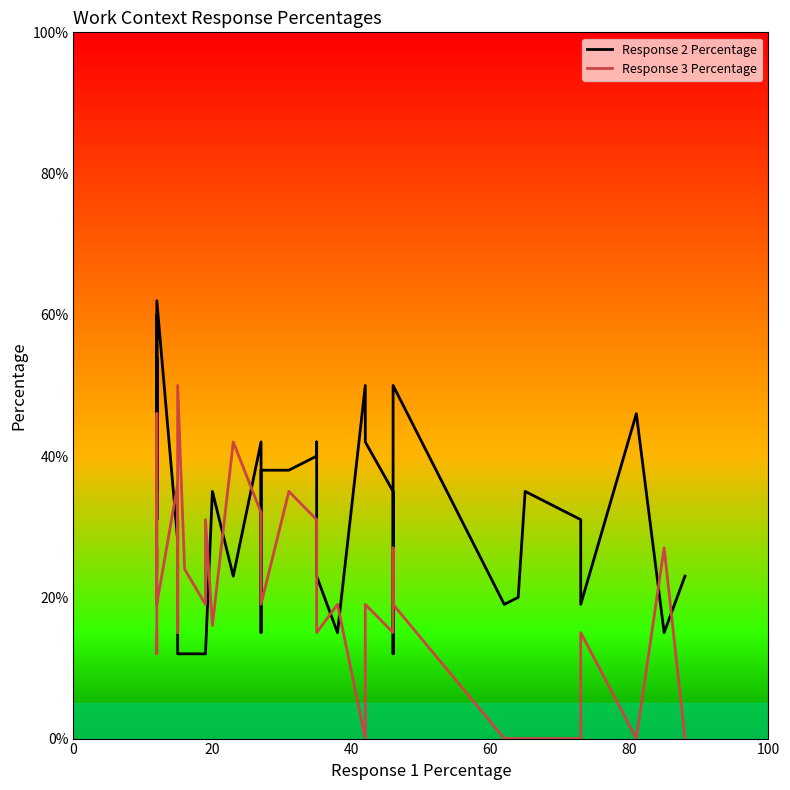

How many values in the Response 2 Percentage series are below 31?

16